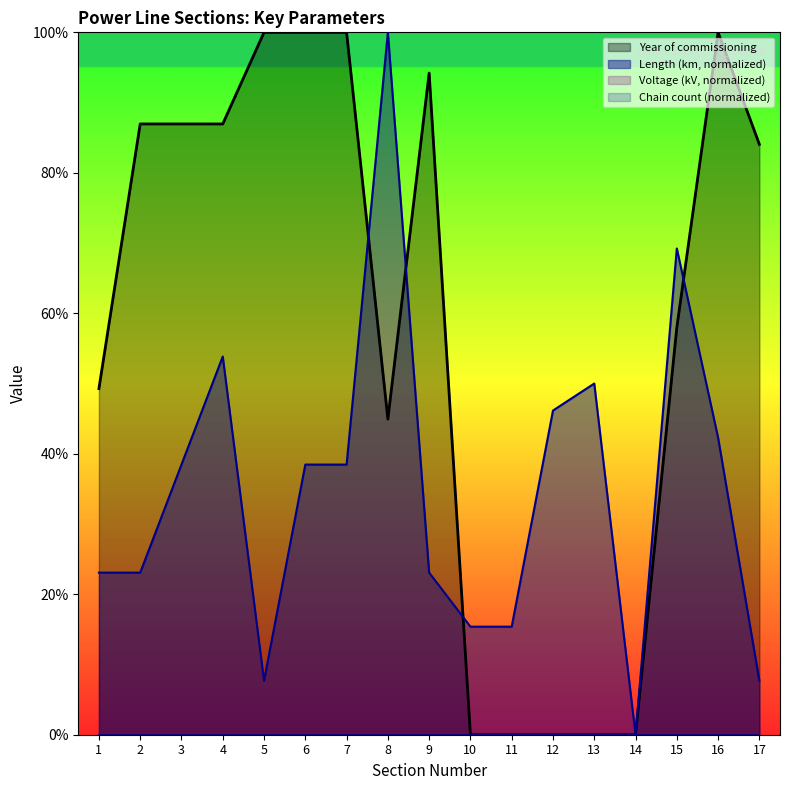

Which has a higher value, 12 or 16?

16